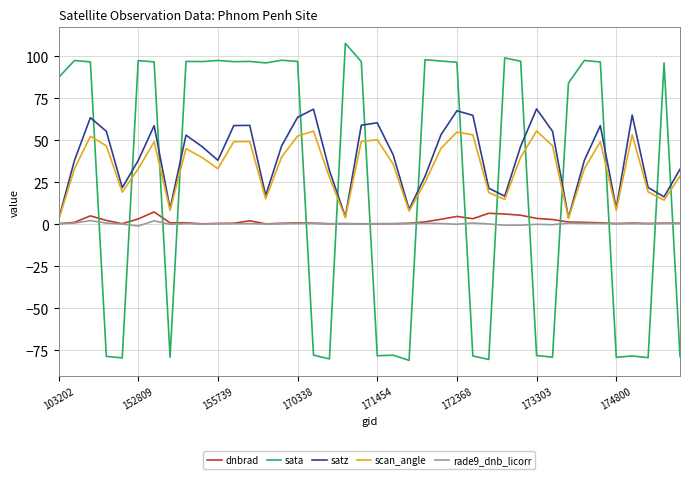

What is the highest value of the dnbrad series?

7.4